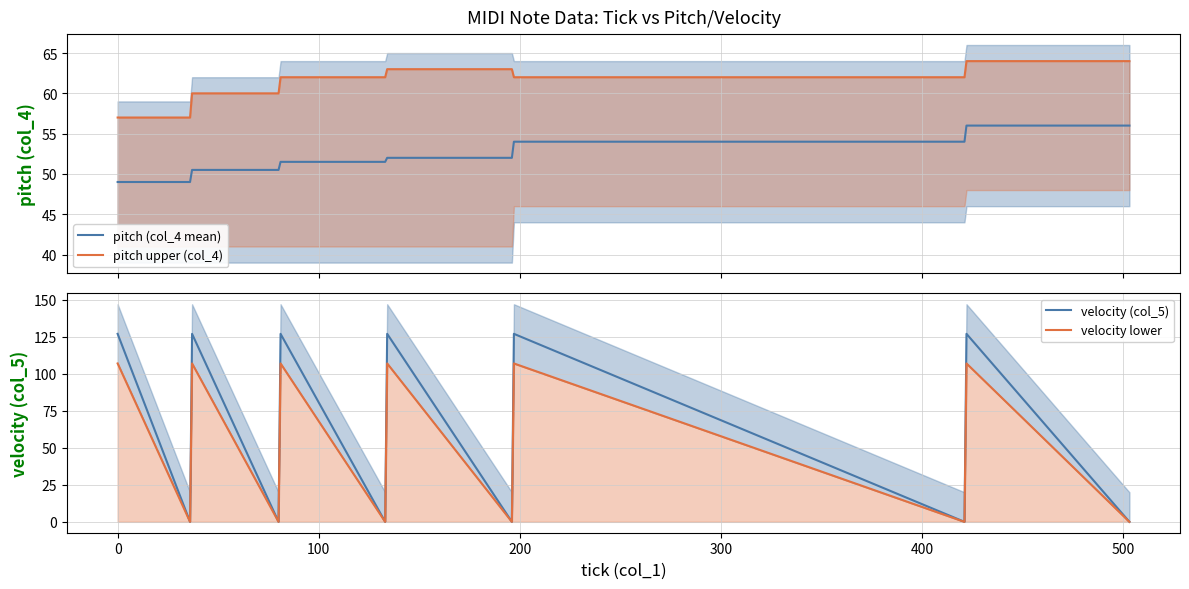

What is the minimum value for pitch (col_4 mean)?

49.0